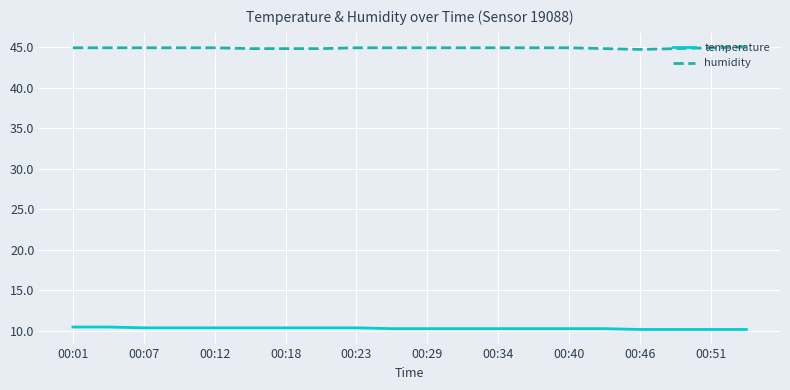

True or false: temperature and humidity cross at least once.

False